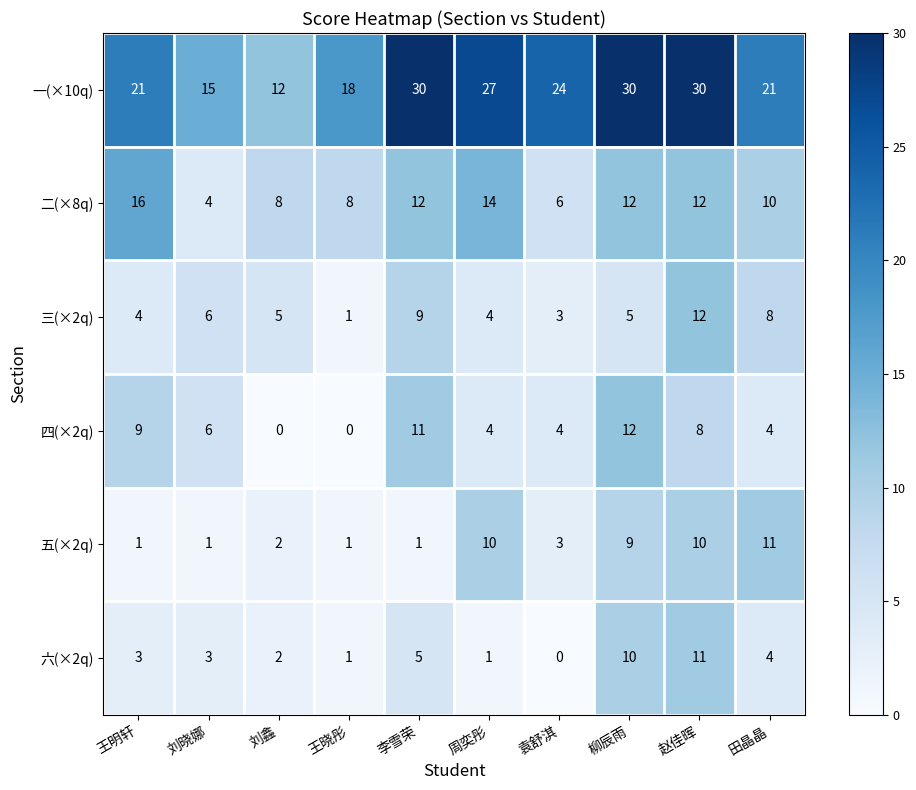

What is the maximum value for 四(×2q)?

12